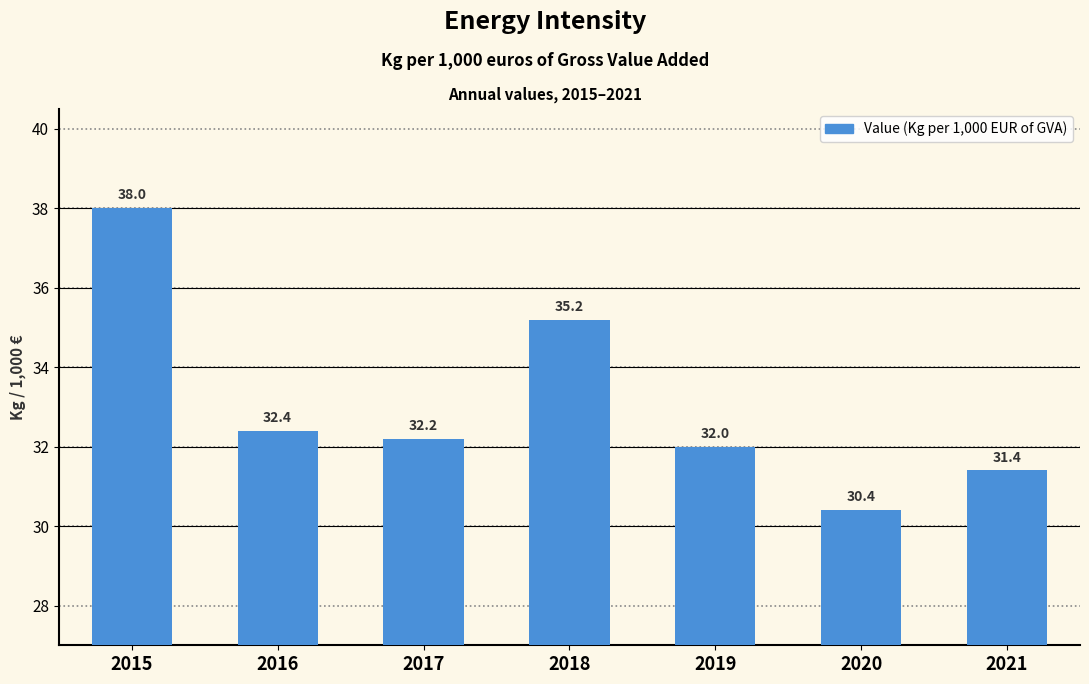

Approximately how many times larger is the value at 2017 compared to 2016?

1.0